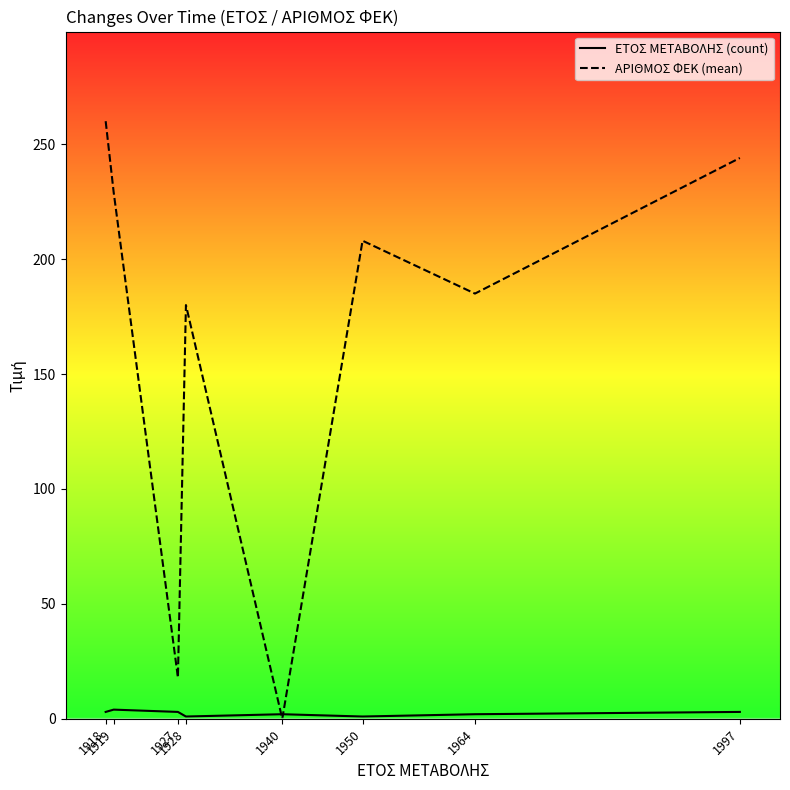

What is the difference between the maximum and minimum values in the ΕΤΟΣ ΜΕΤΑΒΟΛΗΣ (count) series?

3